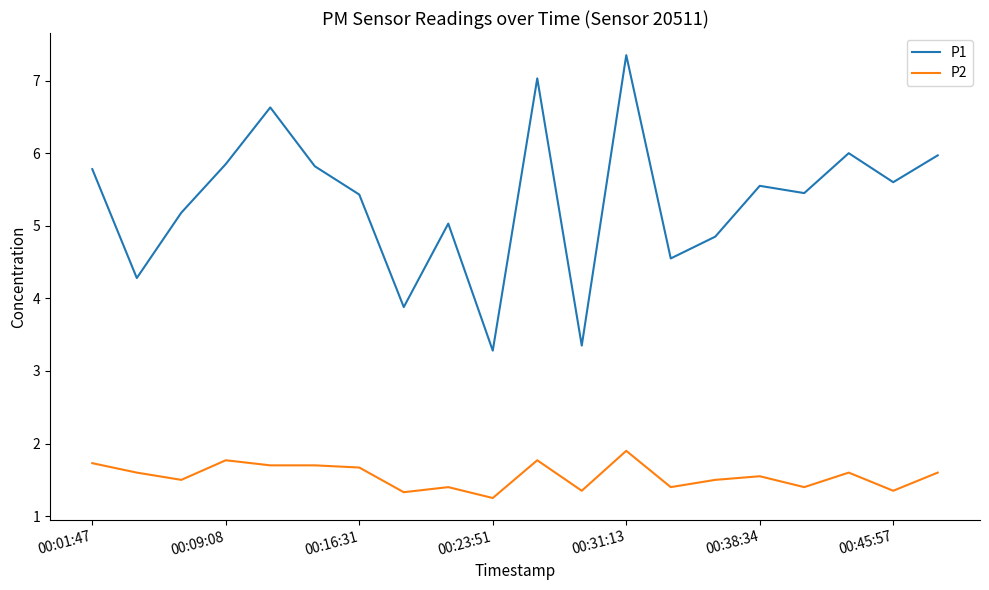

True or false: P1 and P2 cross at least once.

False